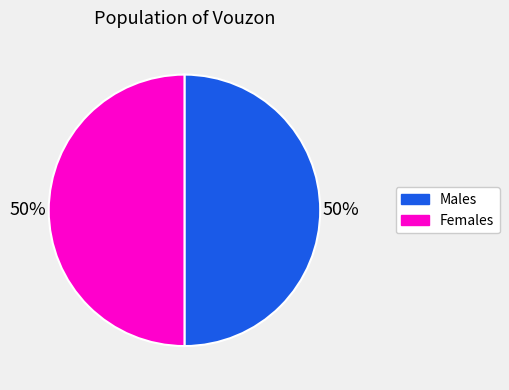

To the nearest percent, what is the average slice percentage?

50%